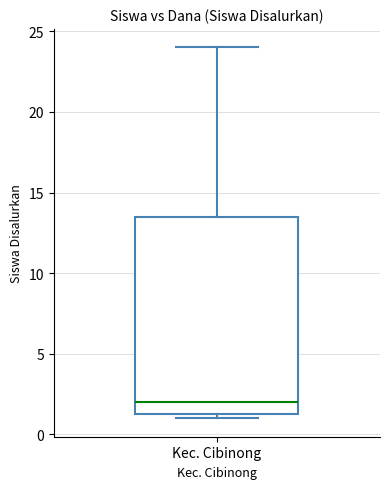

Read this box plot against the y-axis: the position of the median line, the range covered by the box, and the ends of both whiskers. The values are not printed on the chart, so give them approximately, as read against the axis.

median 2.0, box 1.5 to 13.5, whiskers 1.0 to 24.0